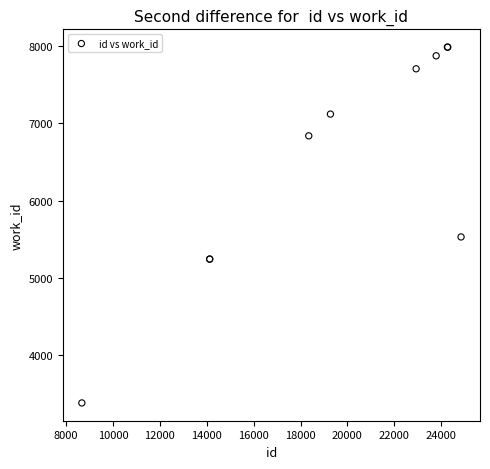

What Y value in the scatter plot is closest to 5684?

5530